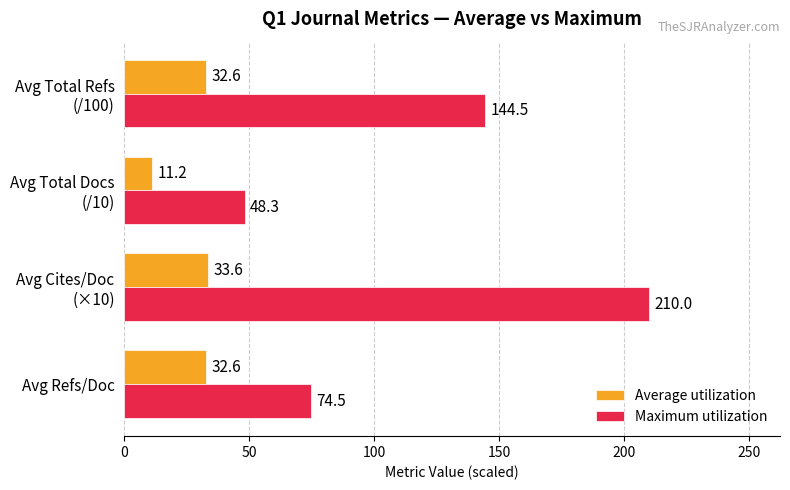

How many values in the Maximum utilization series exceed 144?

2